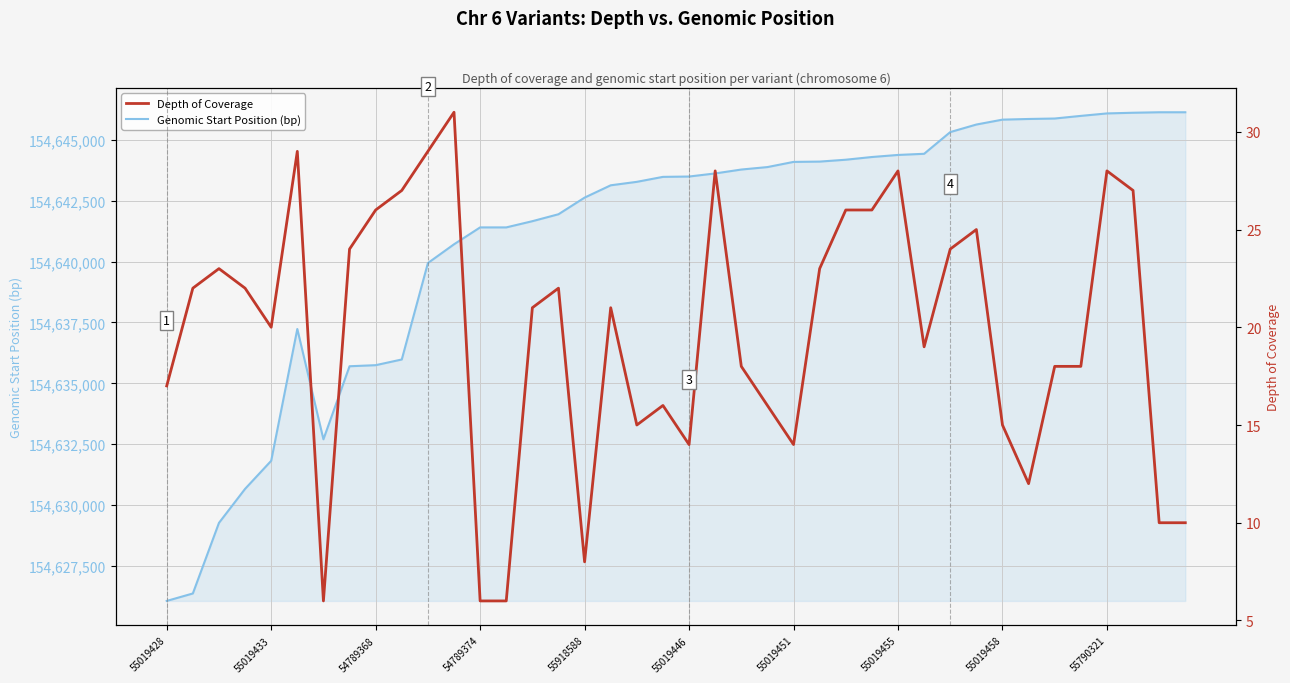

Reading left to right, what are all the values shown in this chart?

Genomic Start Position (bp): 154626070	154626376	154629273	154630669	154631822	154637231	154632704	154635702	154635746	154635980	154639938	154640708	154641401	154641401	154641656	154641941	154642624	154643129	154643271	154643475	154643489	154643616	154643776	154643877	154644089	154644102	154644179	154644290	154644375	154644422	154645313	154645623	154645824	154645851	154645870	154645978	154646079	154646107	154646127	154646127
Depth of Coverage: 17	22	23	22	20	29	6	24	26	27	29	31	6	6	21	22	8	21	15	16	14	28	18	16	14	23	26	26	28	19	24	25	15	12	18	18	28	27	10	10